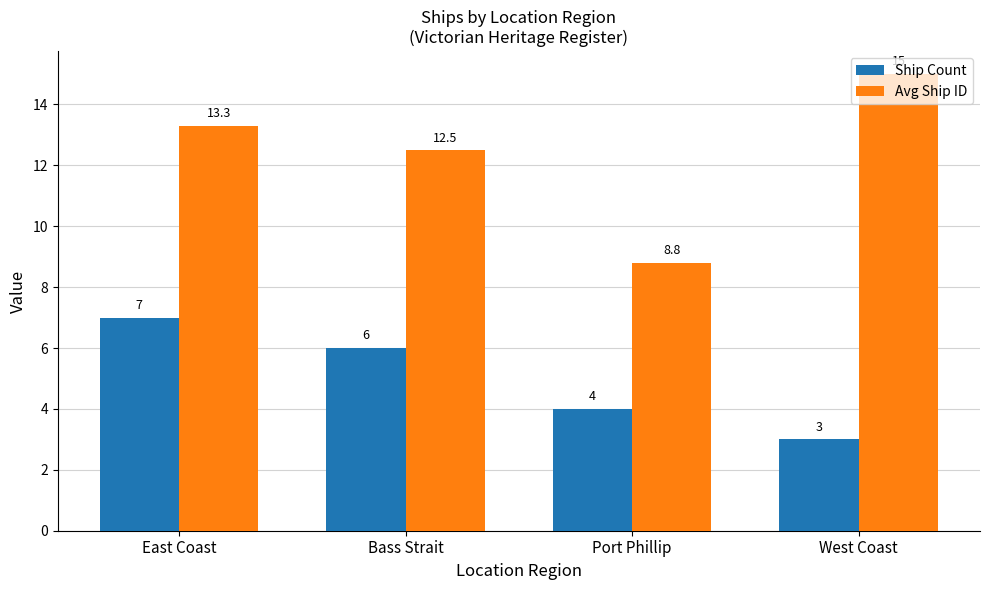

True or false: Ship Count has a value of 4.0 at Port Phillip.

True